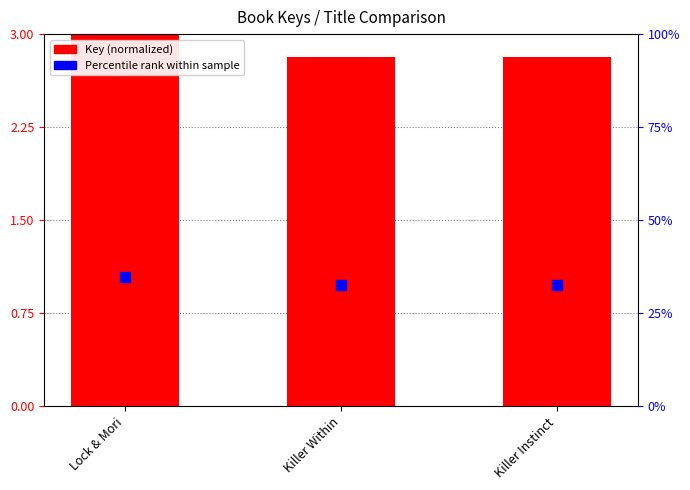

At which category is the sum across all series the highest?

Lock & Mori